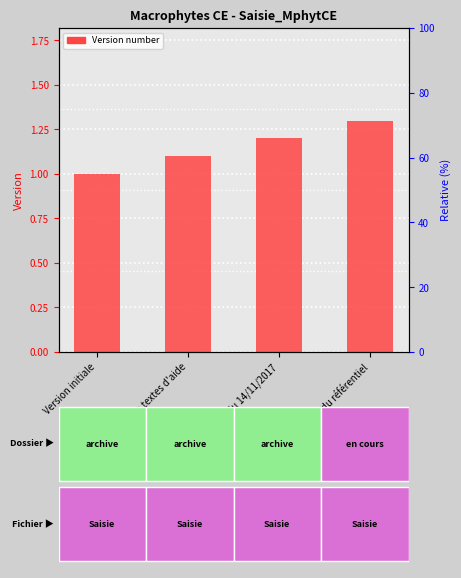

What is the label of the 4th bar from the left?

Mise à jour du référentiel